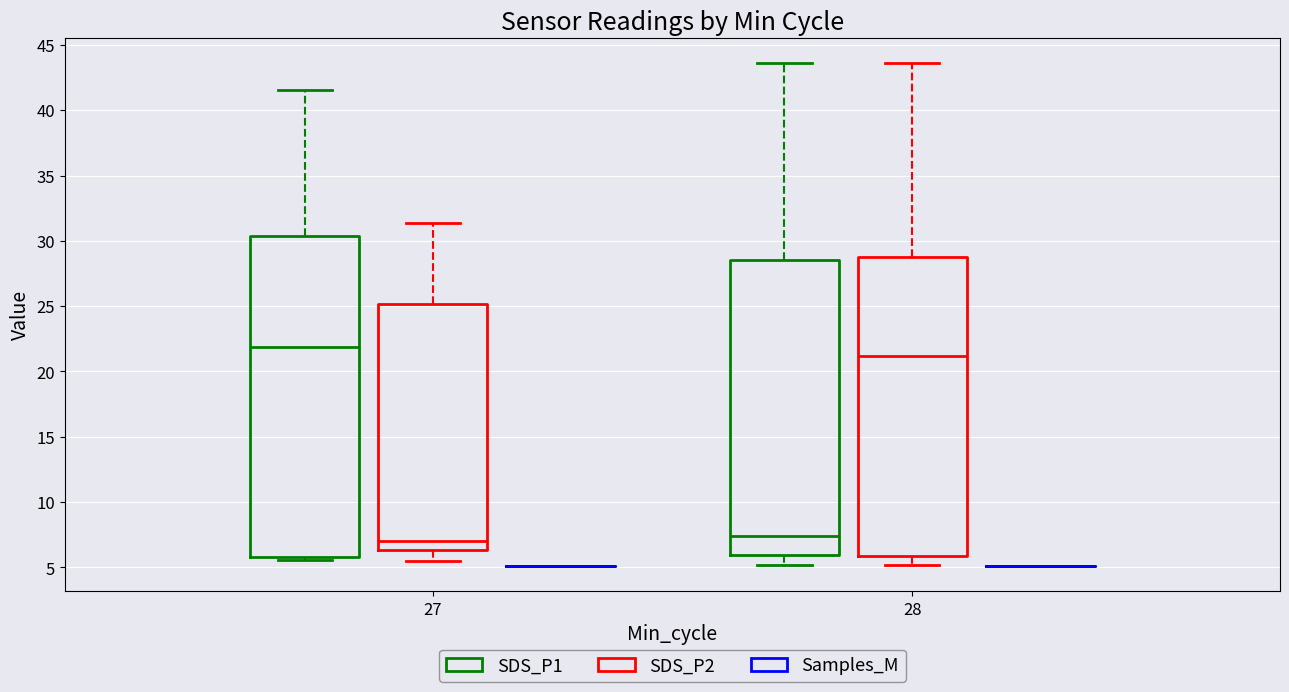

Where does the median line of the box for 27 (SDS_P1) sit on the y-axis? The values are not printed on the chart, so give them approximately, as read against the axis.

22.0